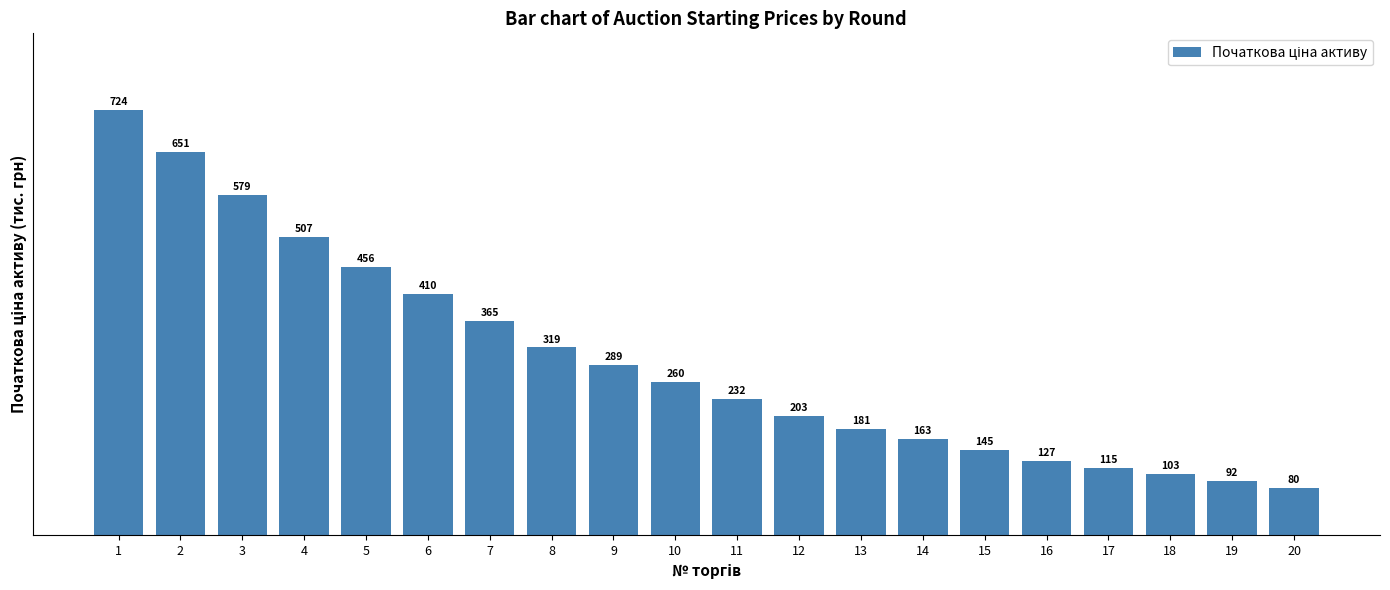

Is it true that the value at 18 is 103.1?

True